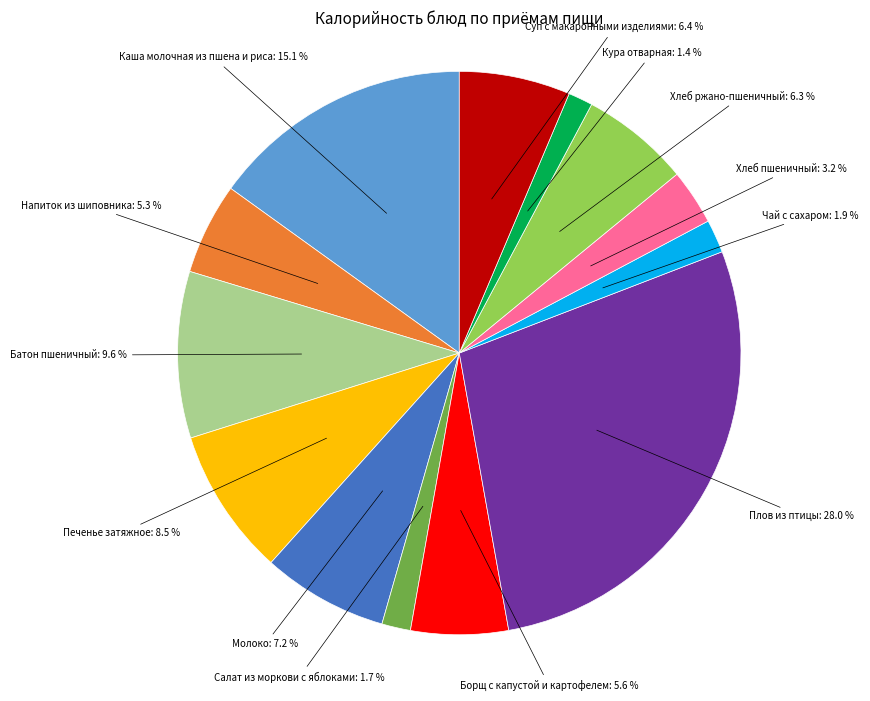

Does any single category account for the majority?

No